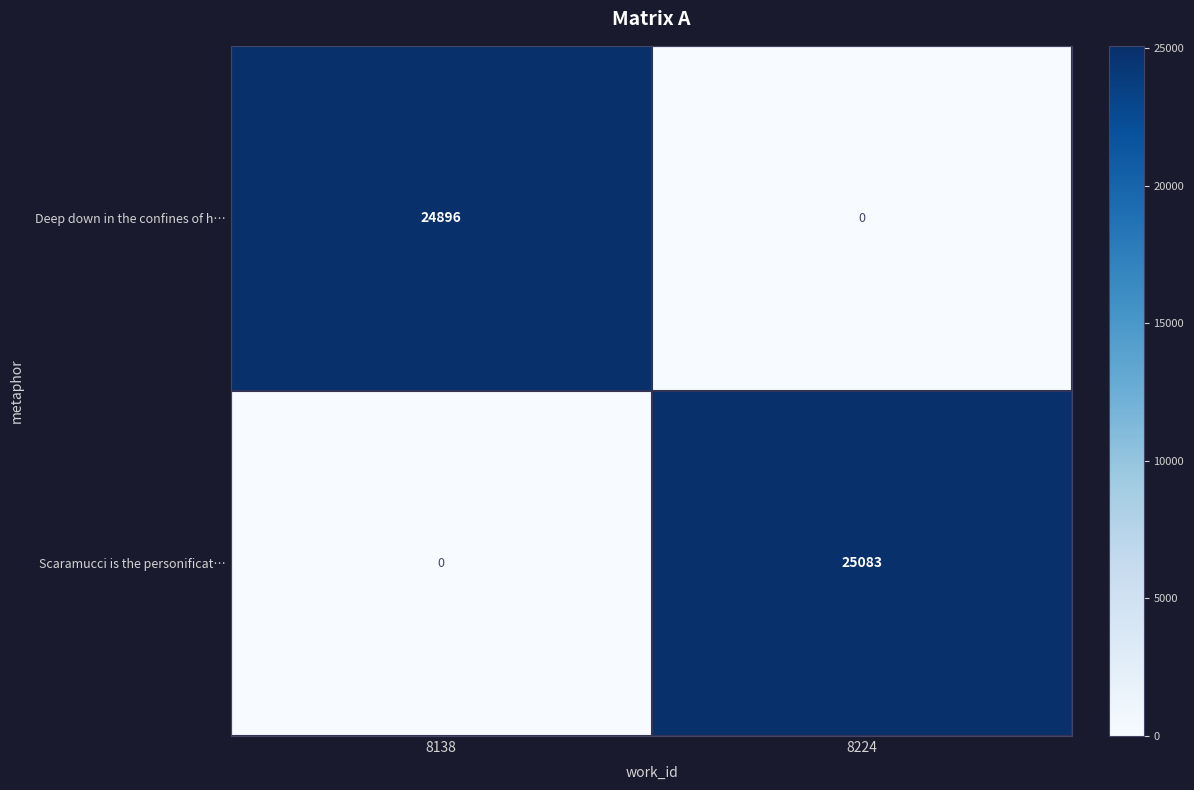

At how many categories does at least one series exceed 24880?

2